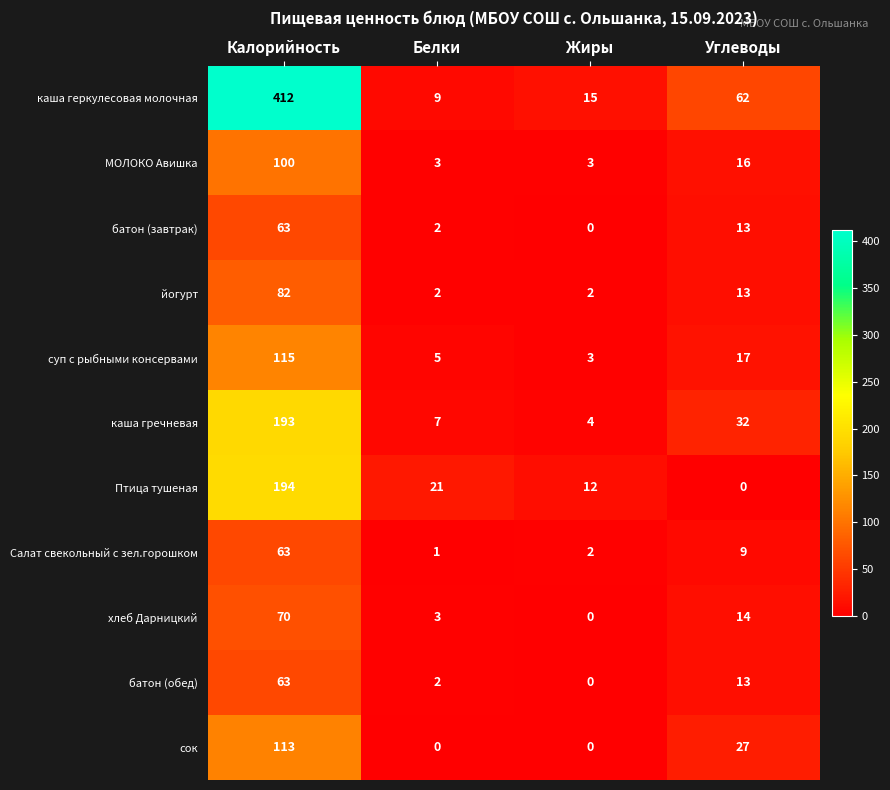

At which label is хлеб Дарницкий closest to 35?

Углеводы